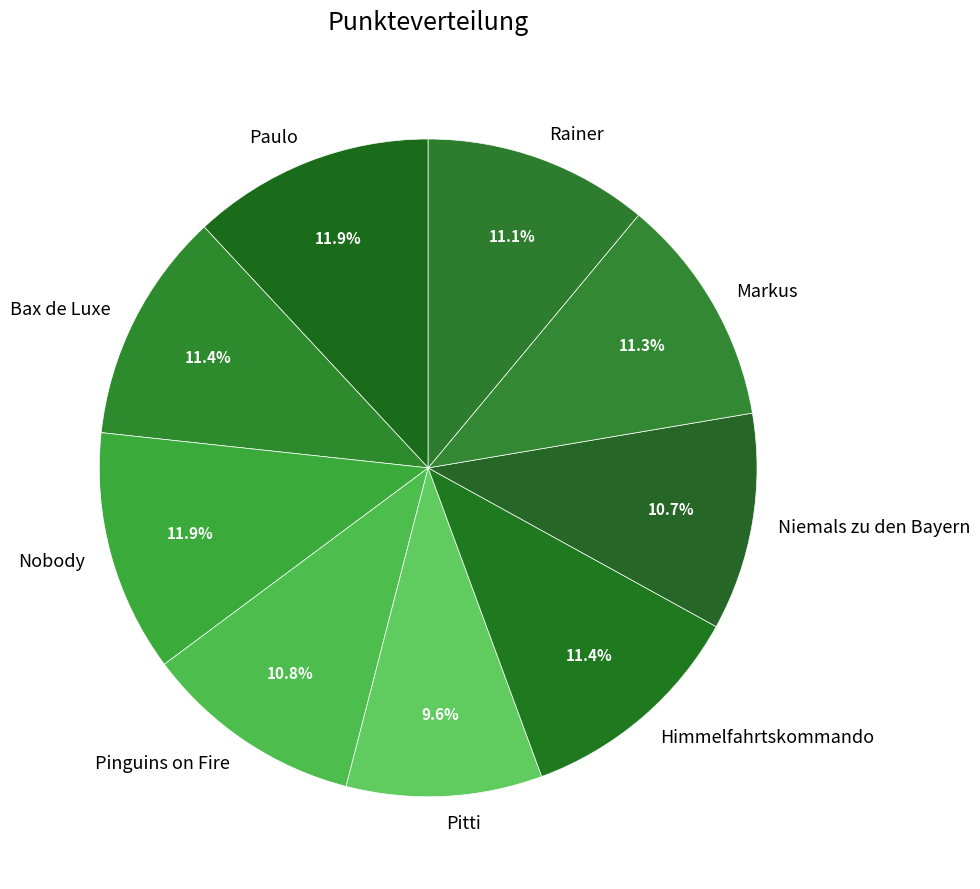

To the nearest percent, what percentage of the pie is Markus?

11%